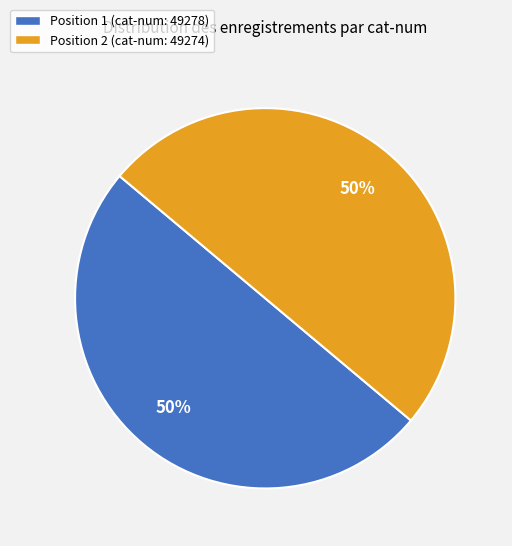

To the nearest percent, what portion does Position 1 (cat-num: 49278) represent?

50%